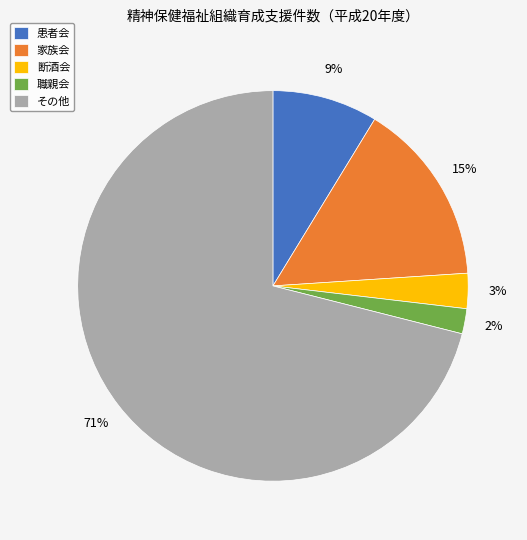

To the nearest percent, what is the difference between the 患者会 and 断酒会 slice percentages?

6%